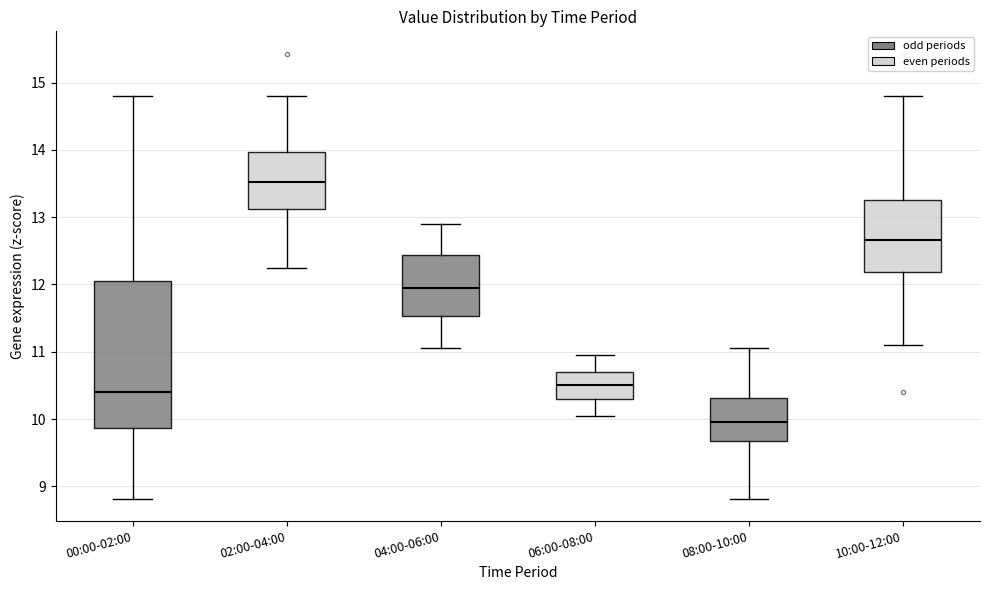

Reading left to right, transcribe this box plot: for each box, give where its median line is, the range the box spans, and where its two whiskers end, as read against the y-axis. The values are not printed on the chart, so give them approximately, as read against the axis.

00:00-02:00: median 10.4, box 9.9 to 12.0, whiskers 8.8 to 14.8
02:00-04:00: median 13.5, box 13.1 to 14.0, whiskers 12.3 to 14.8
04:00-06:00: median 12.0, box 11.5 to 12.4, whiskers 11.1 to 12.9
06:00-08:00: median 10.5, box 10.3 to 10.7, whiskers 10.1 to 11.0
08:00-10:00: median 10.0, box 9.7 to 10.3, whiskers 8.8 to 11.1
10:00-12:00: median 12.7, box 12.2 to 13.3, whiskers 11.1 to 14.8